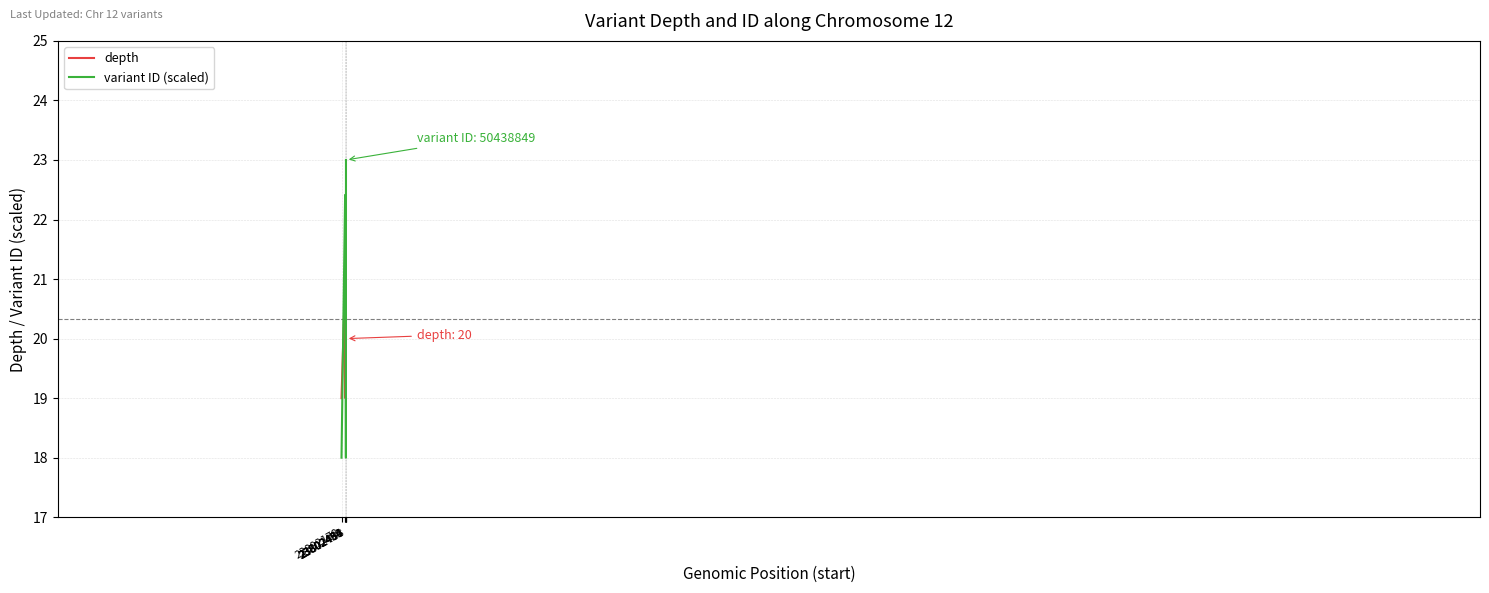

What is the lowest value of the depth series?

19.0